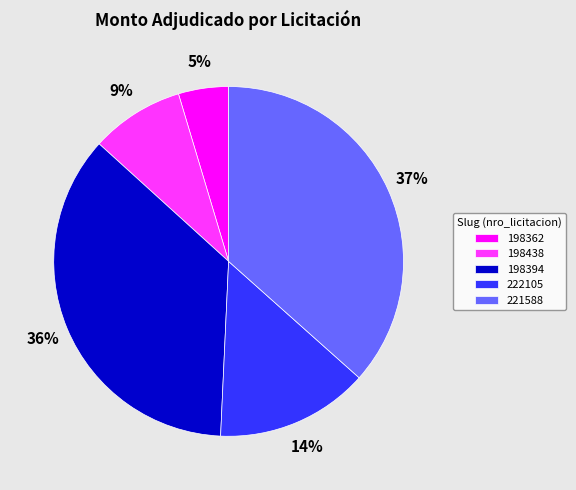

To the nearest percent, what portion does 198438 represent?

9%